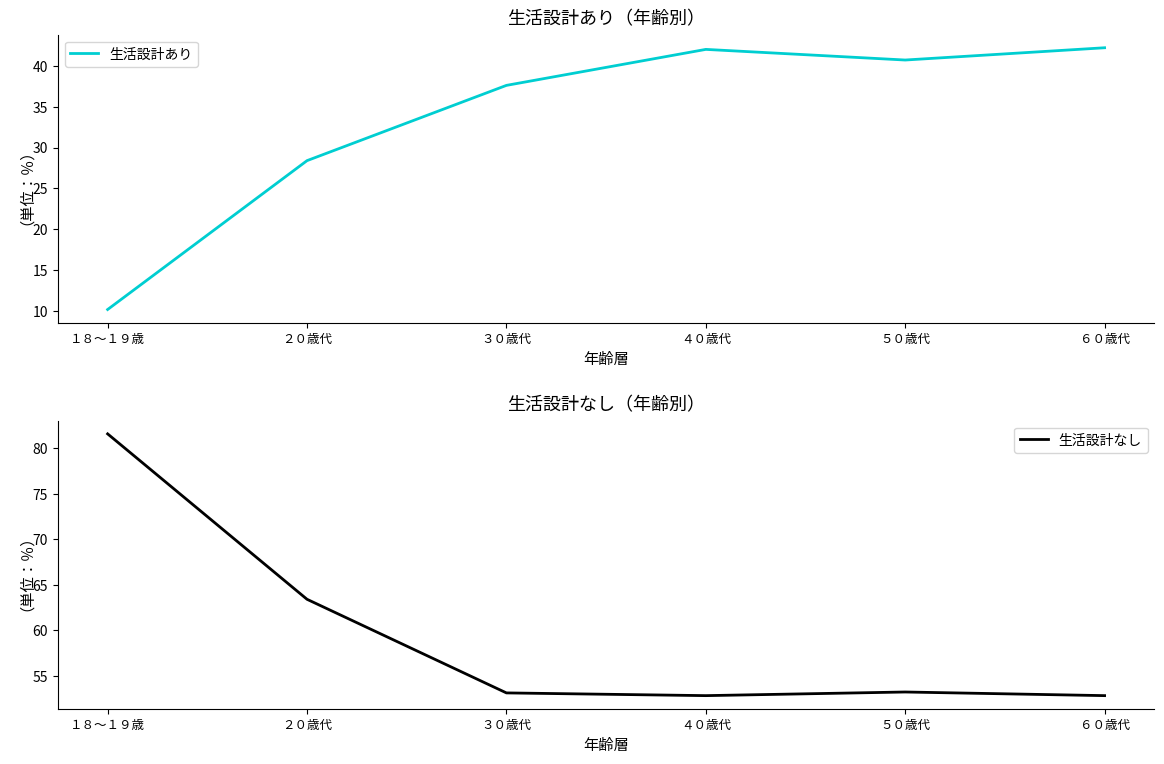

At which category is the sum across all series the highest?

６０歳代